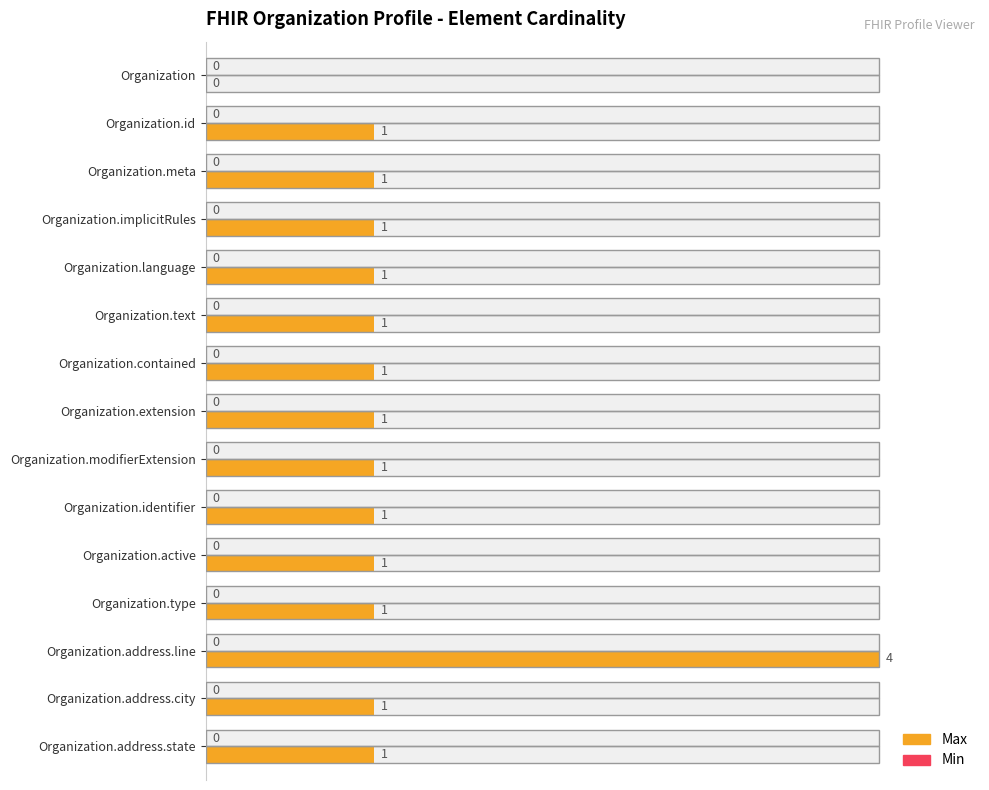

Rank the series by their maximum value, from lowest to highest.

Min, Max